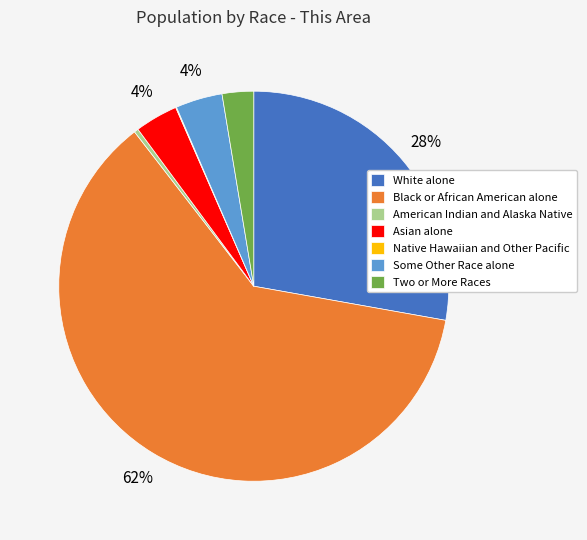

Do Asian alone and Black or African American alone together represent more than half of the pie?

Yes